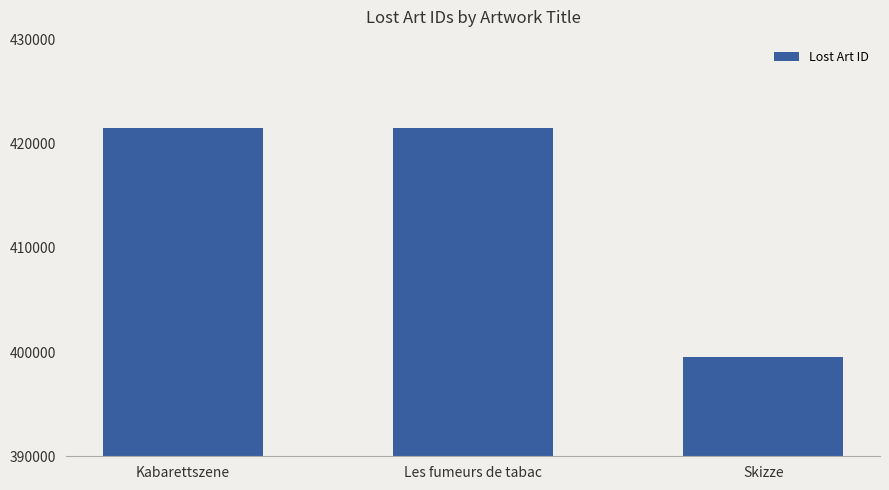

What is the maximum value shown in the chart?

421555